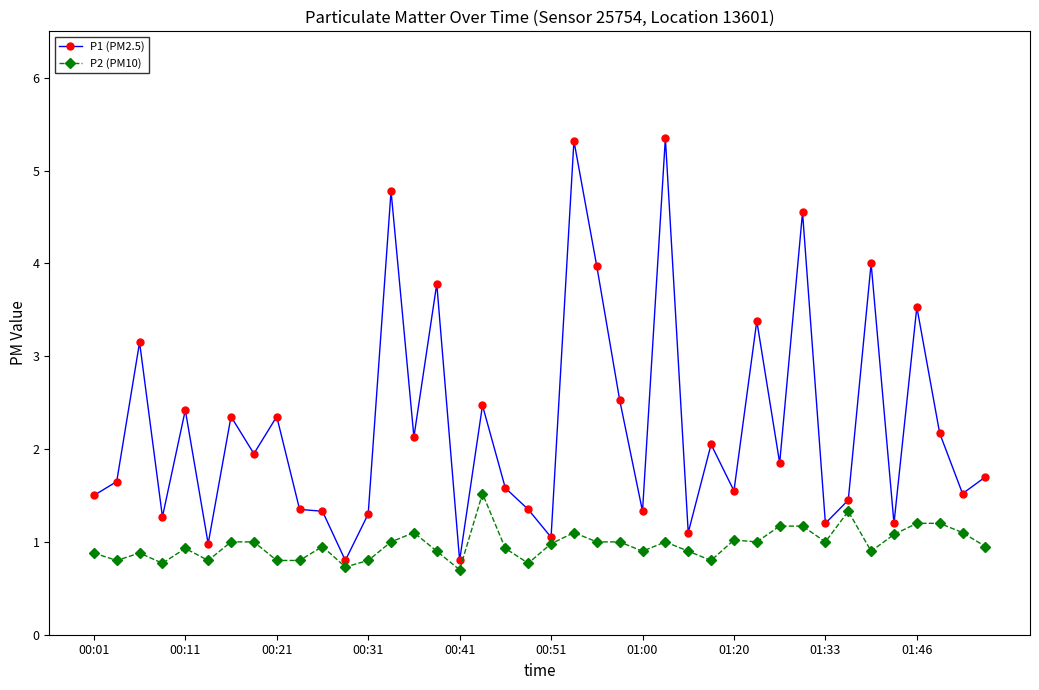

What is the value of the P1 (PM2.5) point at the 25th from the left?

1.3